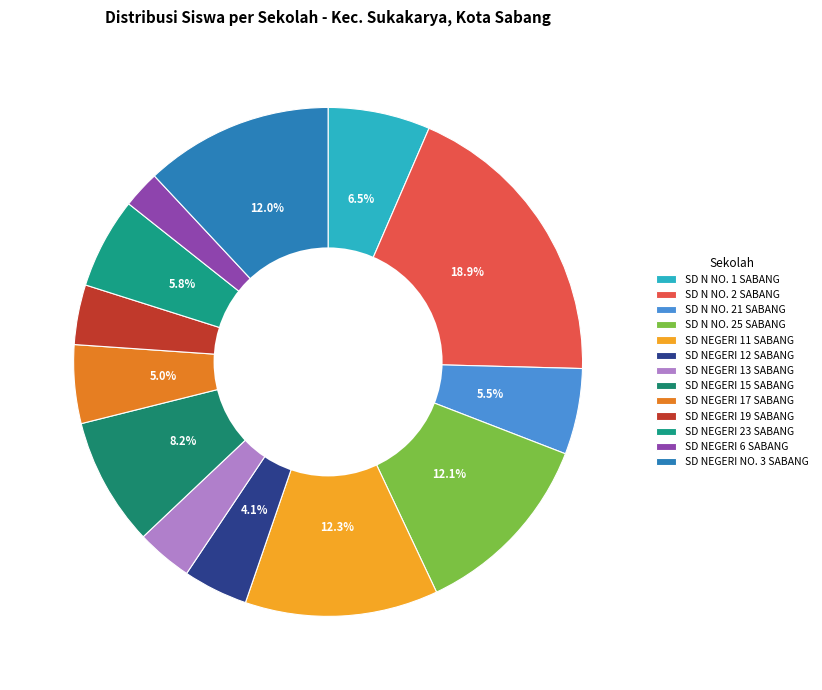

How many segments does this pie chart have?

13